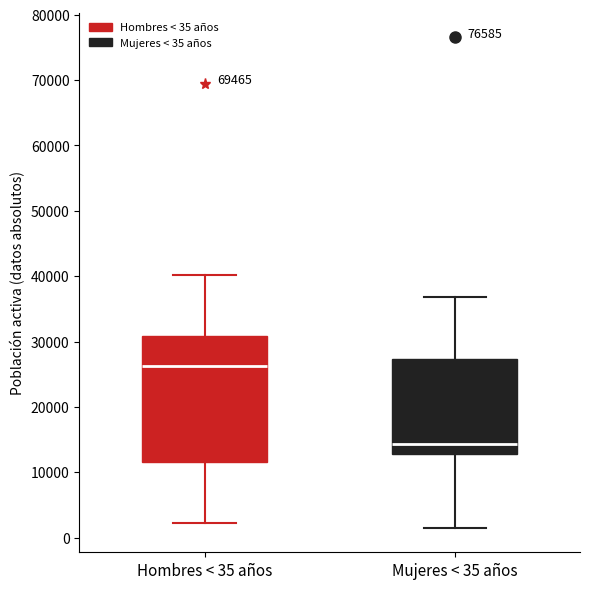

Which box has the lowest median line?

Mujeres < 35 años